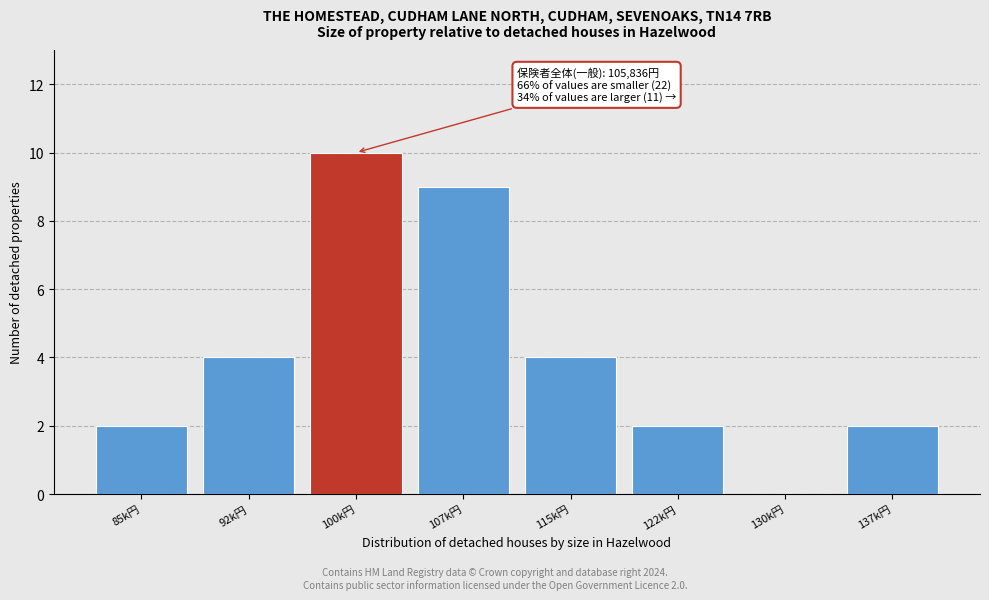

Reading left to right, transcribe all the data shown in this chart.

85k円=2	92k円=4	100k円=10	107k円=9	115k円=4	122k円=2	130k円=0	137k円=2